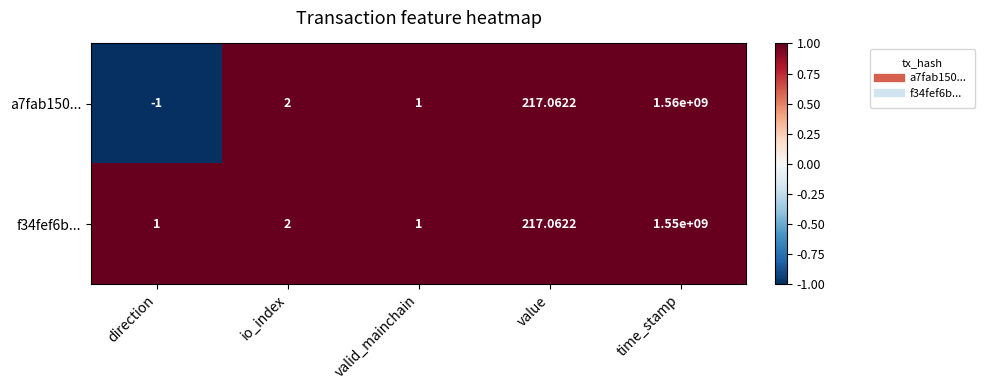

Which series has the widest spread of values?

a7fab150...